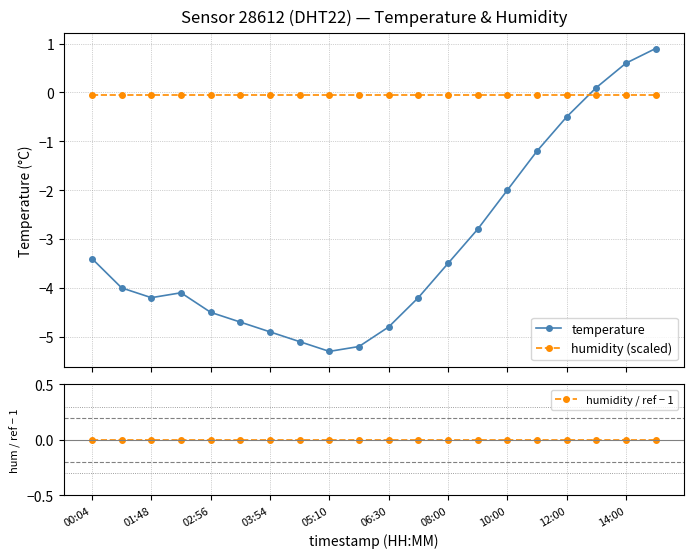

True or false: temperature has more than 2 interior local peaks.

False